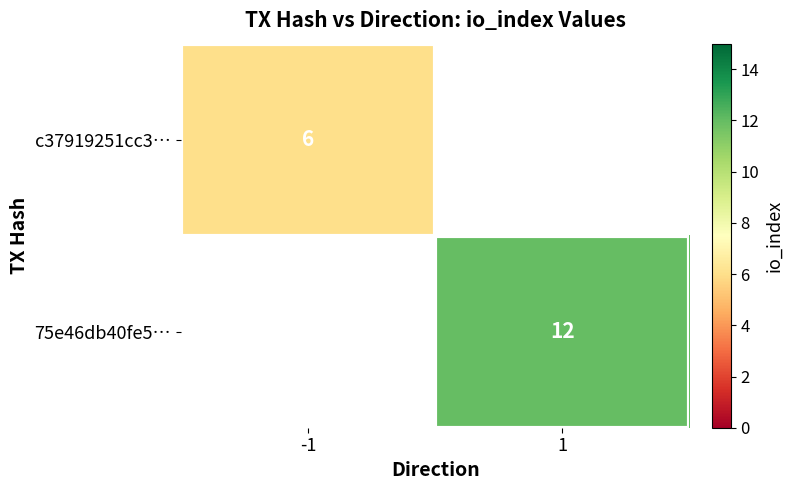

Rank the series by their average value, from lowest to highest.

c37919251cc3…, 75e46db40fe5…